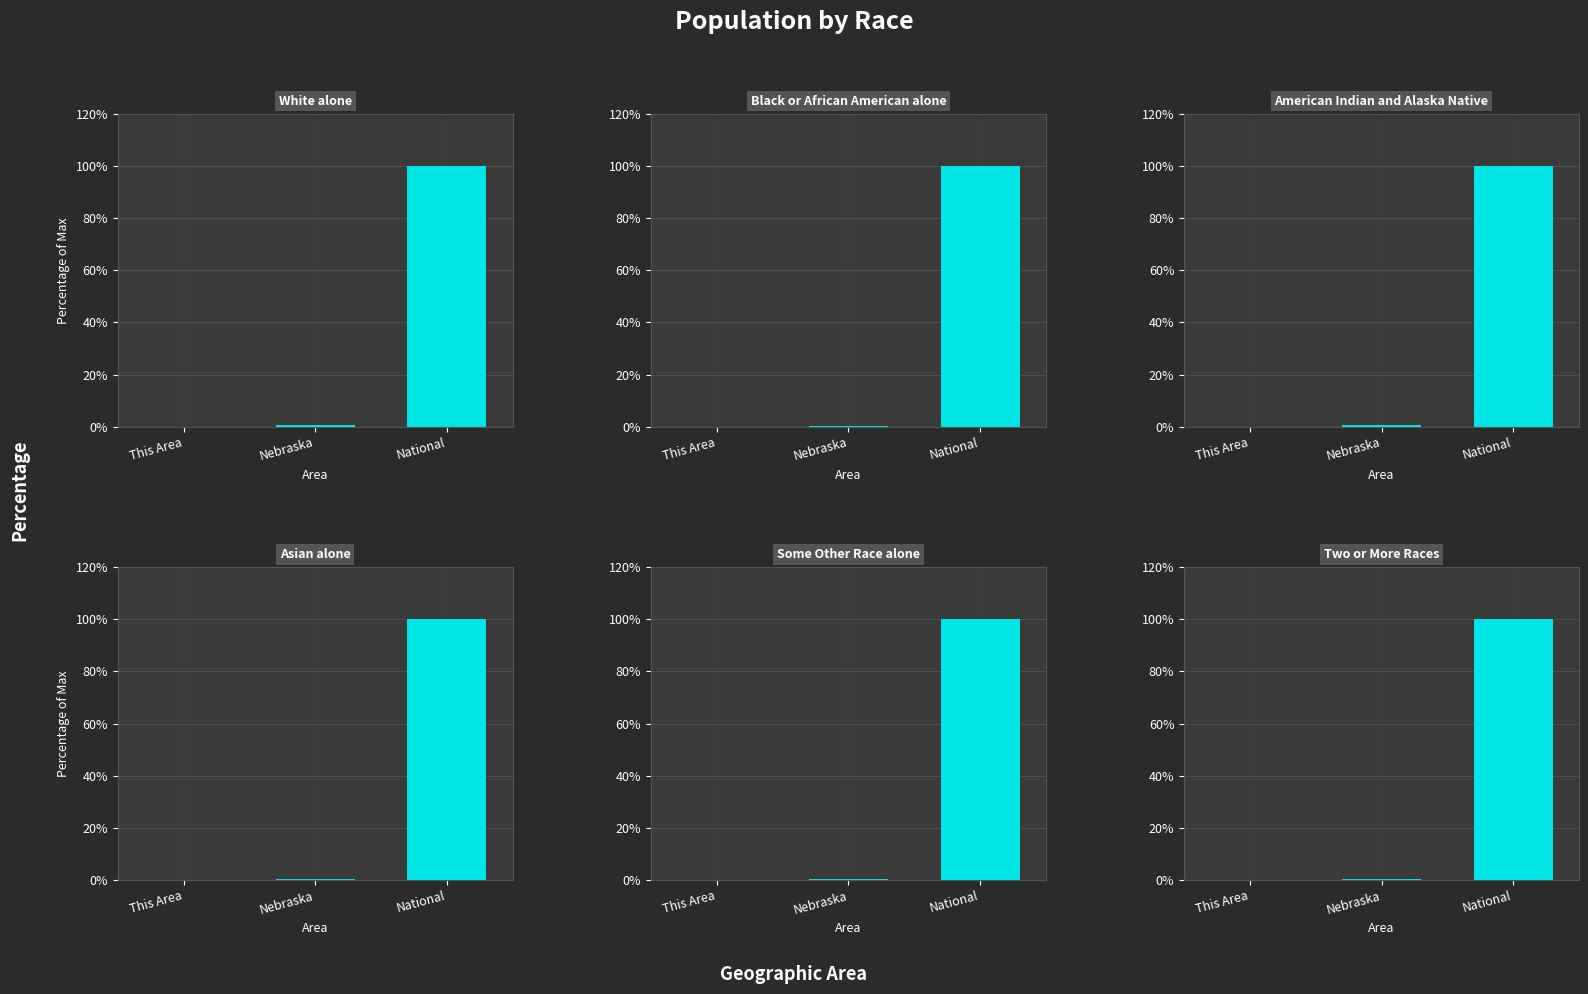

Reading left to right, transcribe all the data shown in this chart.

White alone: This Area=0.0	Nebraska=0.7	National=100.0
Black or African American alone: This Area=0.0	Nebraska=0.2	National=100.0
American Indian and Alaska Native: This Area=0.0	Nebraska=0.6	National=100.0
Asian alone: This Area=0.0	Nebraska=0.2	National=100.0
Some Other Race alone: This Area=0.0	Nebraska=0.4	National=100.0
Two or More Races: This Area=0.0	Nebraska=0.4	National=100.0